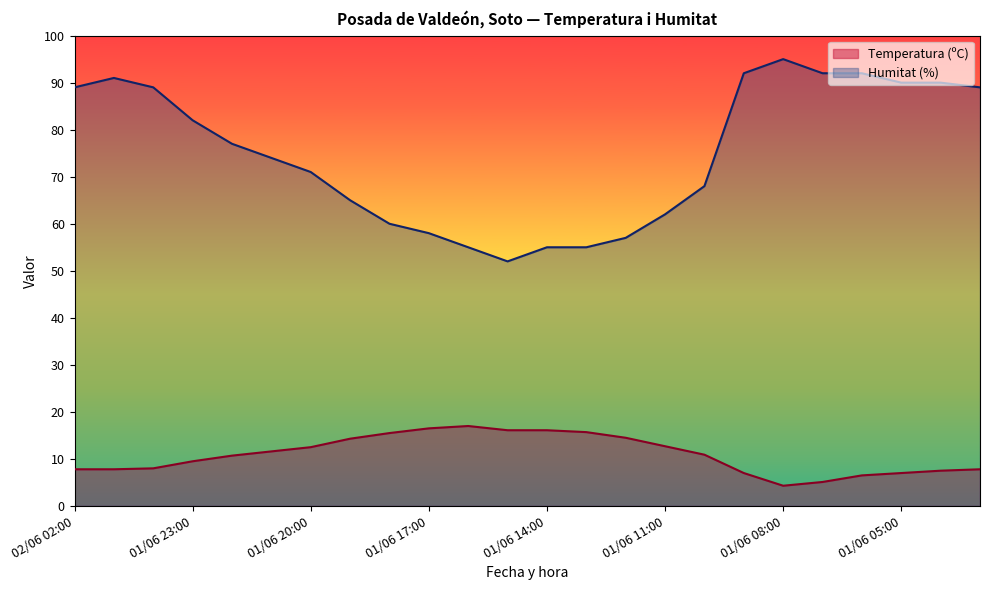

What is the label of the 22nd point from the right?

02/06 00:00